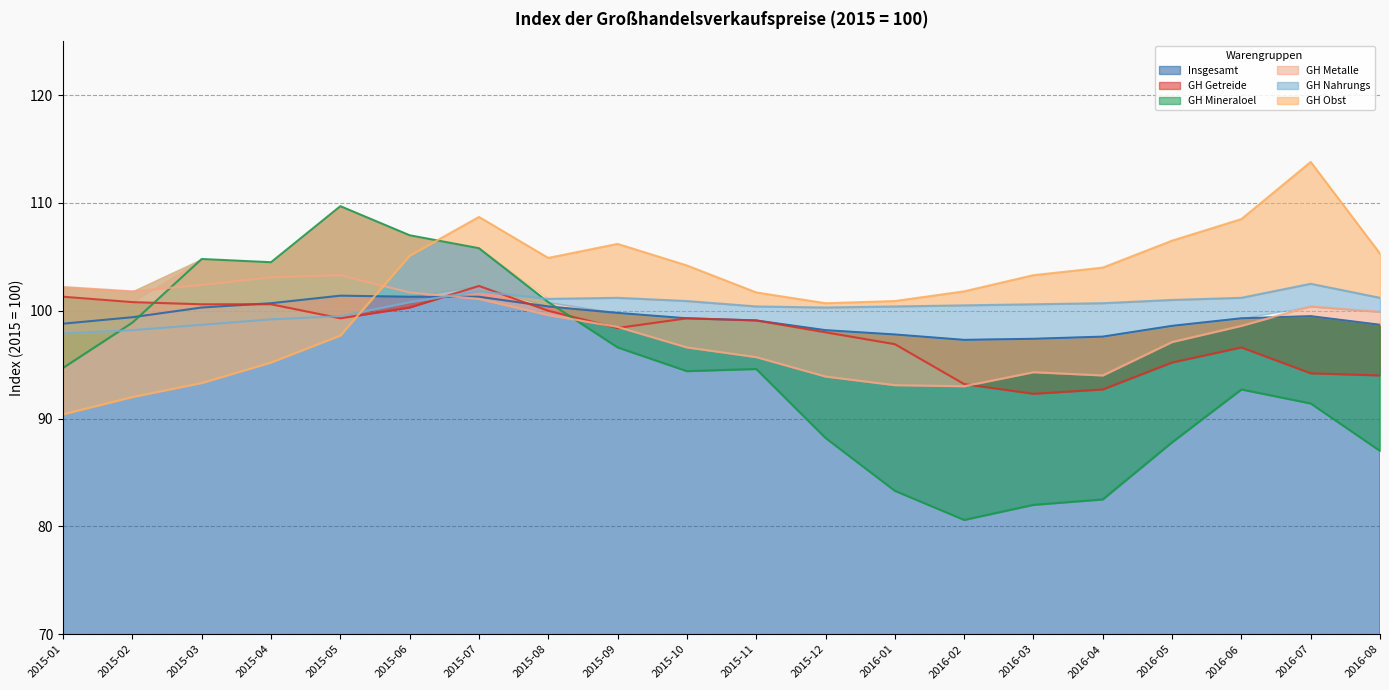

What is the smallest value displayed?

80.6